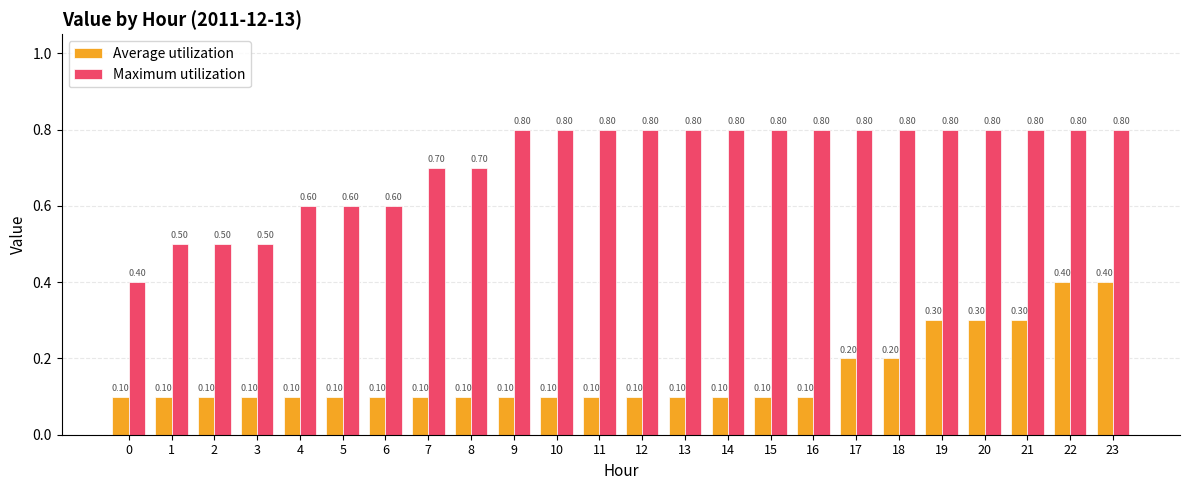

What is the difference between the maximum and minimum values in the Average utilization series?

0.3